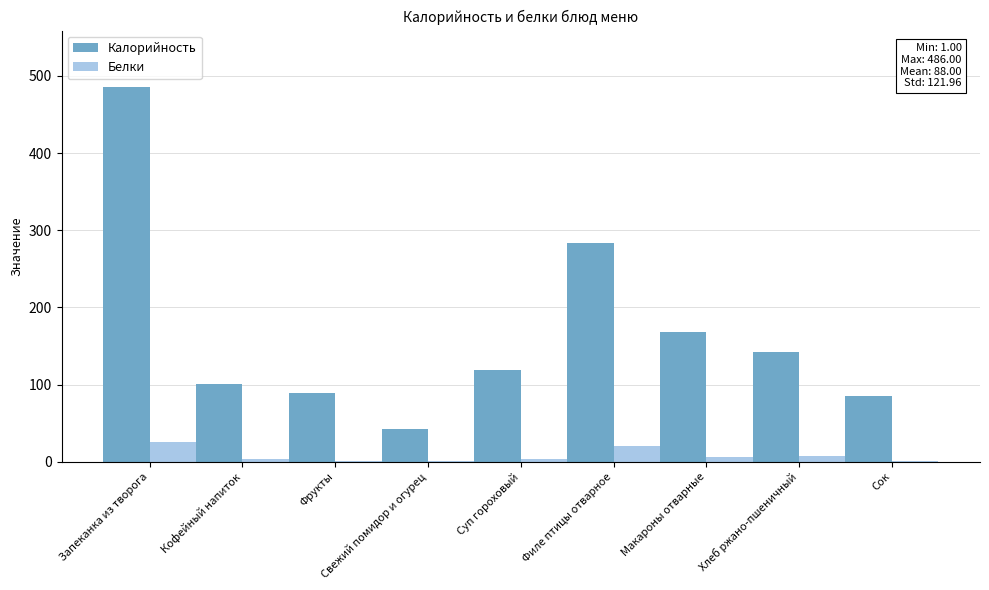

At which category is the sum across all series the highest?

Запеканка из творога